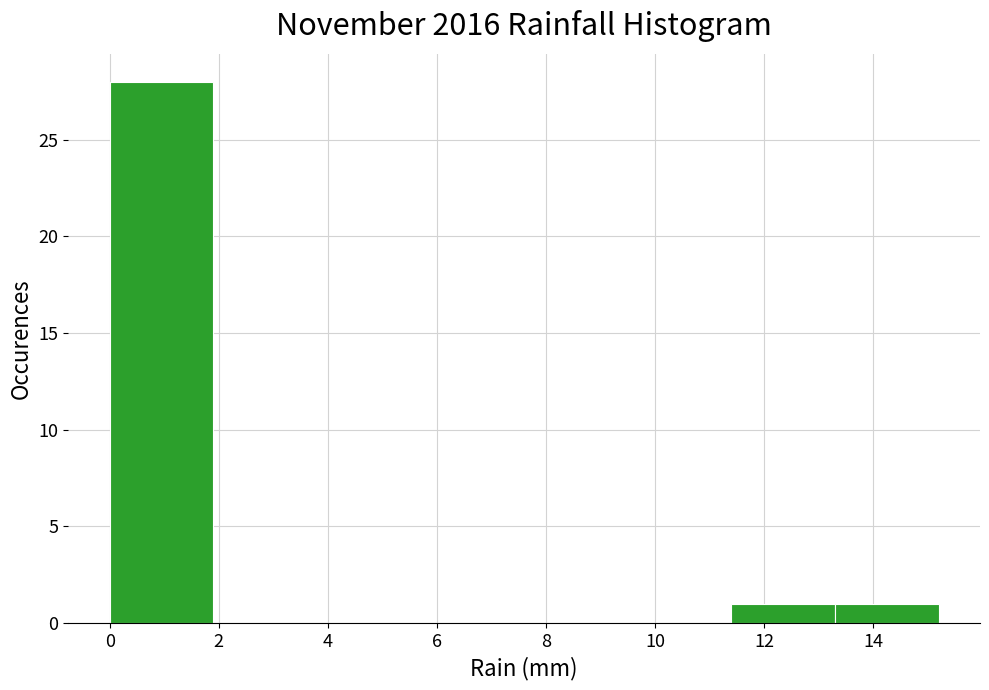

Reading left to right, transcribe this chart: for each bar, give the range it covers on the x-axis and its height. Neither the bar edges nor the heights are printed on the chart, so give them approximately, as read against the axes.

0.0 to 1.9: 28
1.9 to 3.8: 0
3.8 to 5.7: 0
5.7 to 7.6: 0
7.6 to 9.5: 0
9.5 to 11.4: 0
11.4 to 13.3: 1
13.3 to 15.2: 1